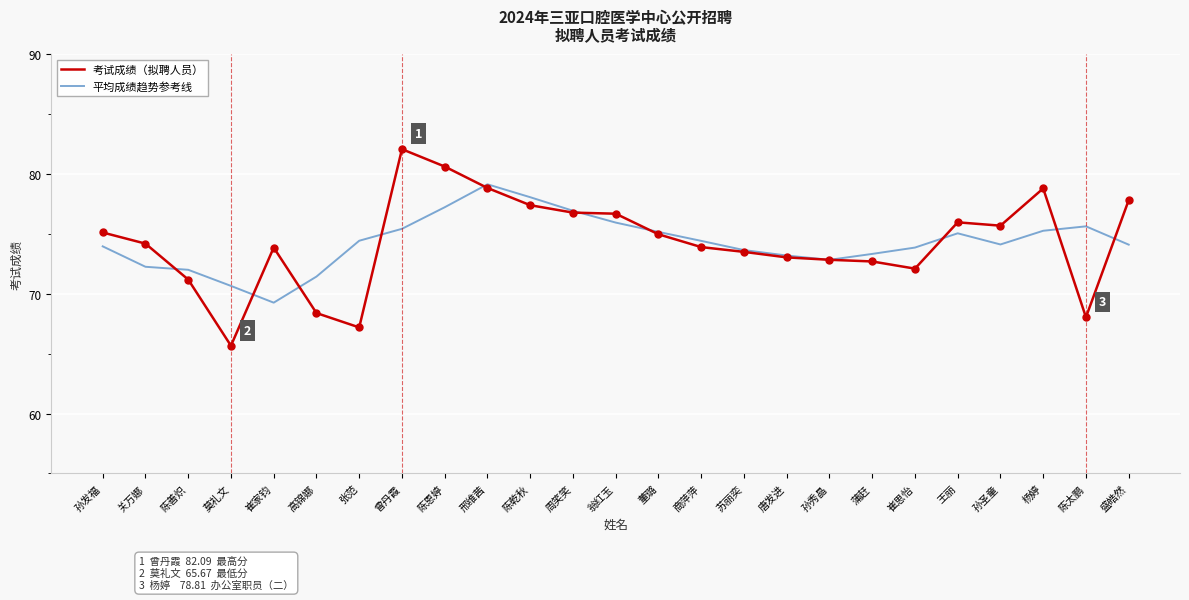

Which series has the widest spread of values?

考试成绩（拟聘人员）